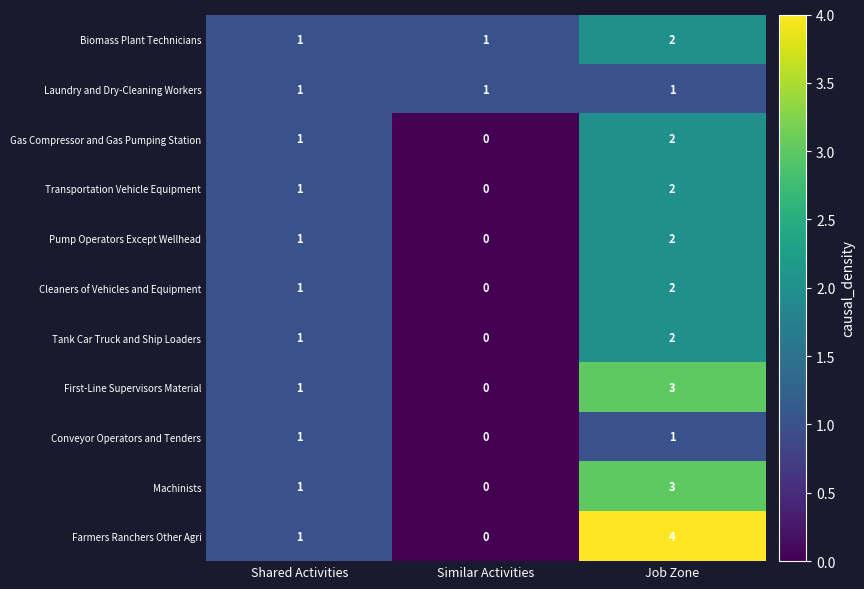

Which label corresponds to the largest value in the chart?

Job Zone